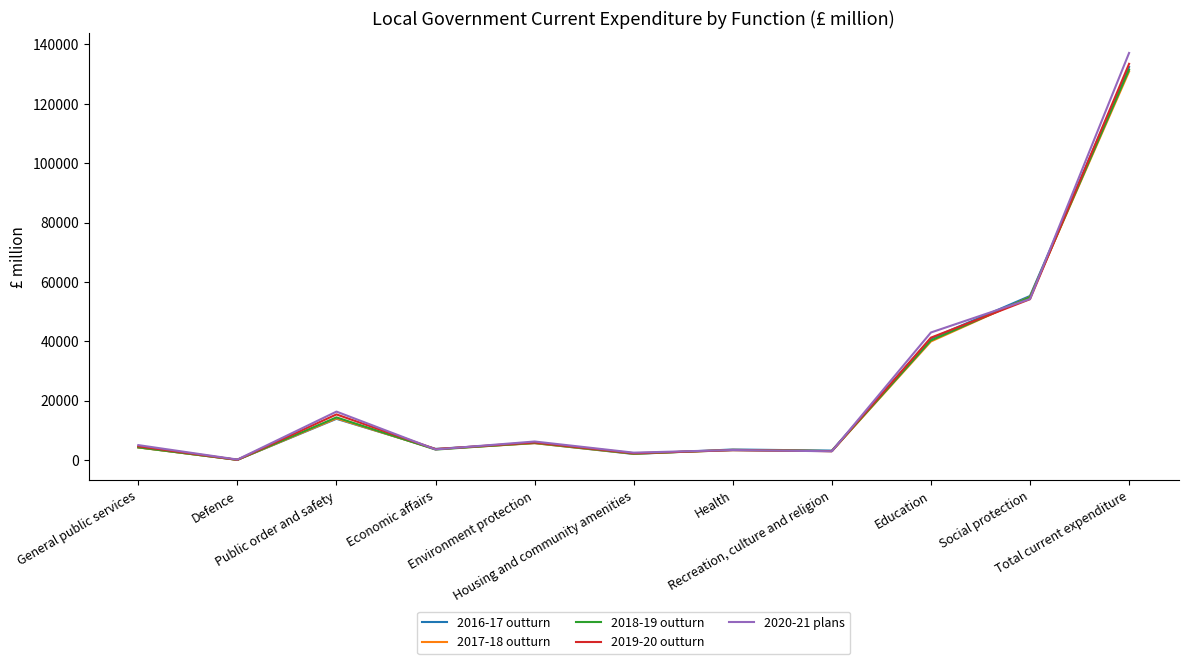

Which category has the highest value in the 2017-18 outturn series?

Total current expenditure